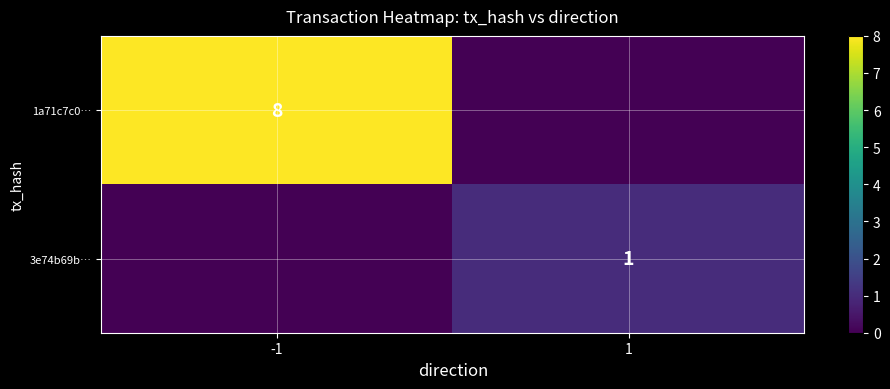

The 1a71c7c0… series shows 8 at -1. True or false?

True